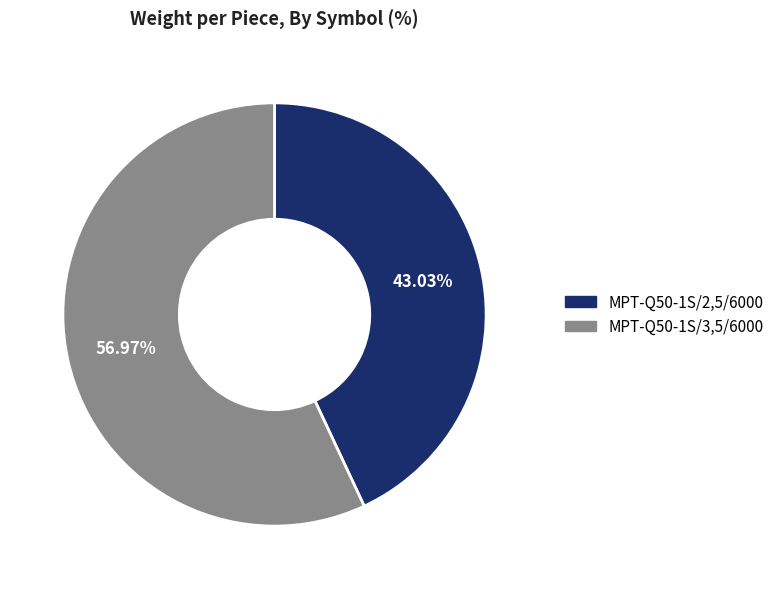

Count the number of slices in the pie.

2